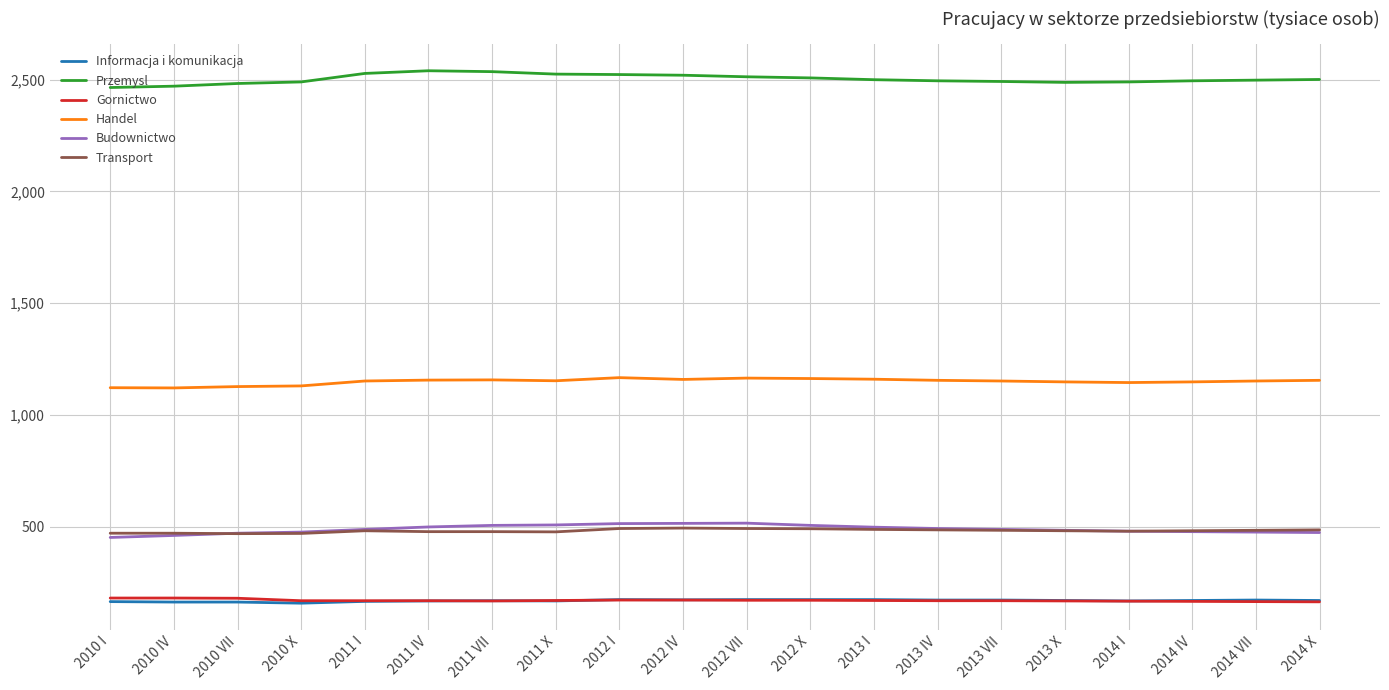

The value of Transport at 2014 VII is 287. True or false?

False